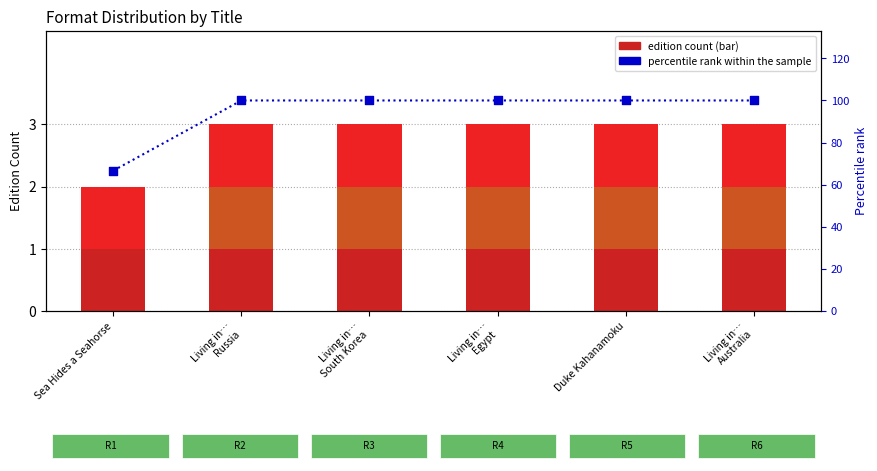

Which series contains the highest Y value?

percentile rank within the sample